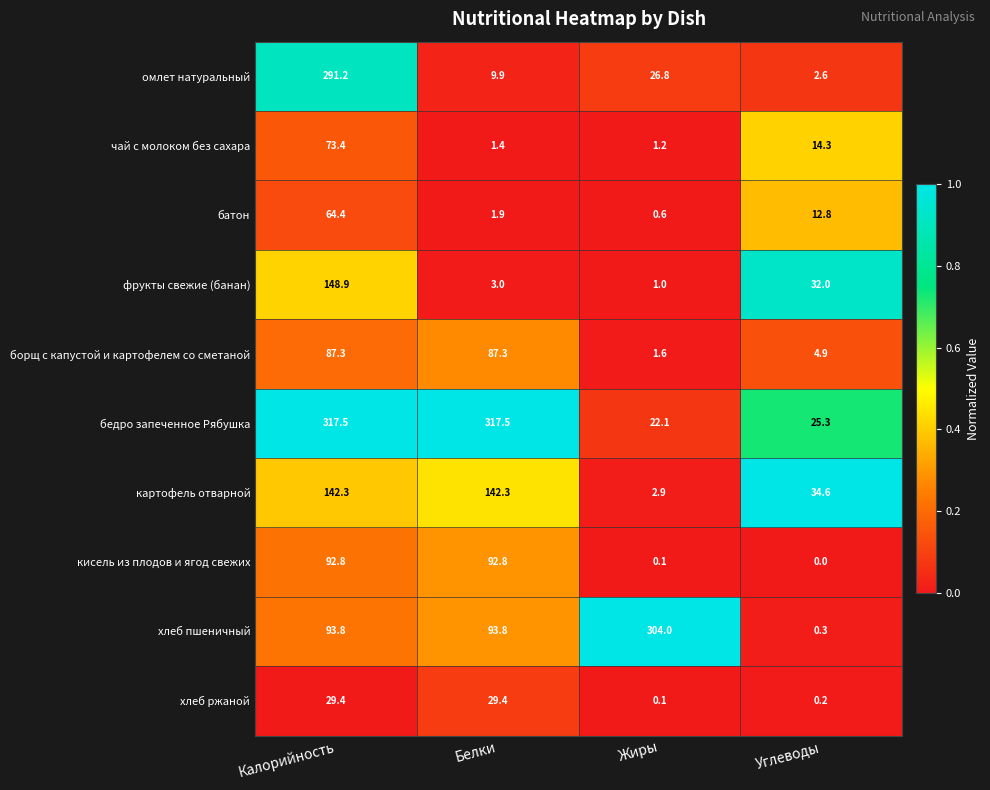

What is the greatest value displayed?

317.5